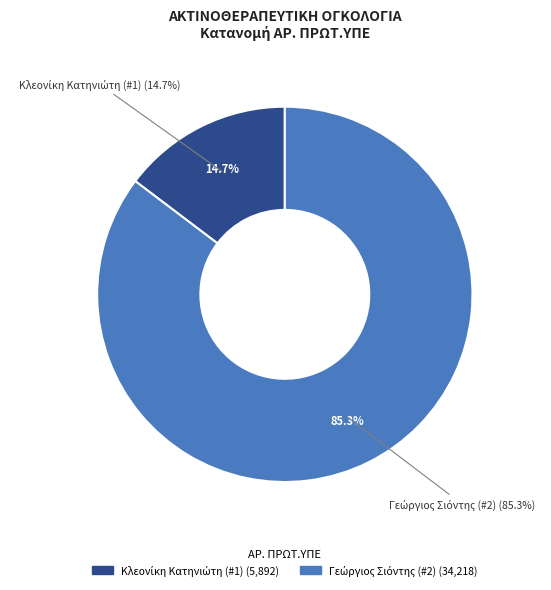

What is the largest slice in the pie chart?

Γεώργιος Σιόντης (#2)